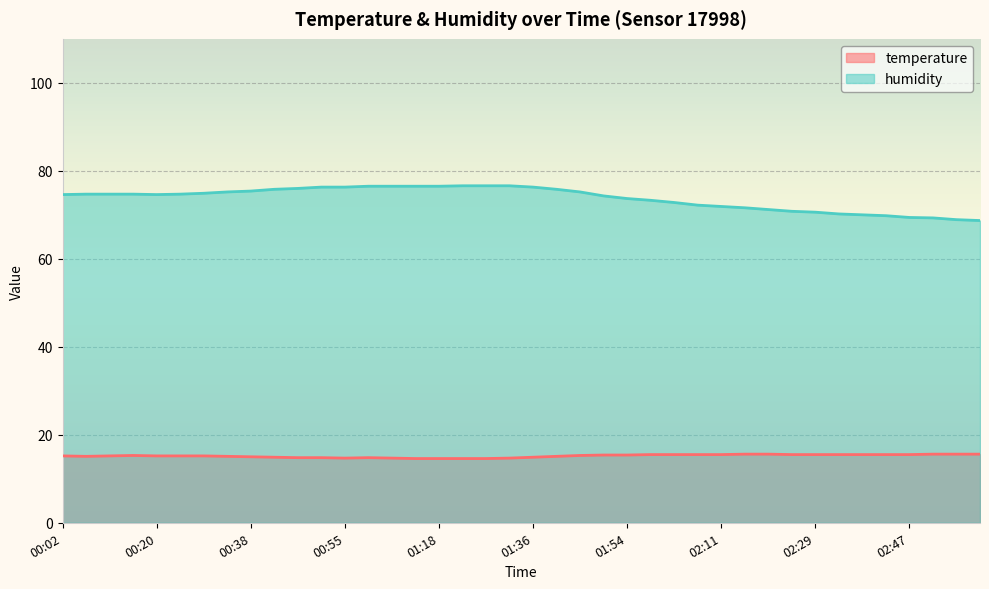

At which category is the sum across all series the highest?

01:00